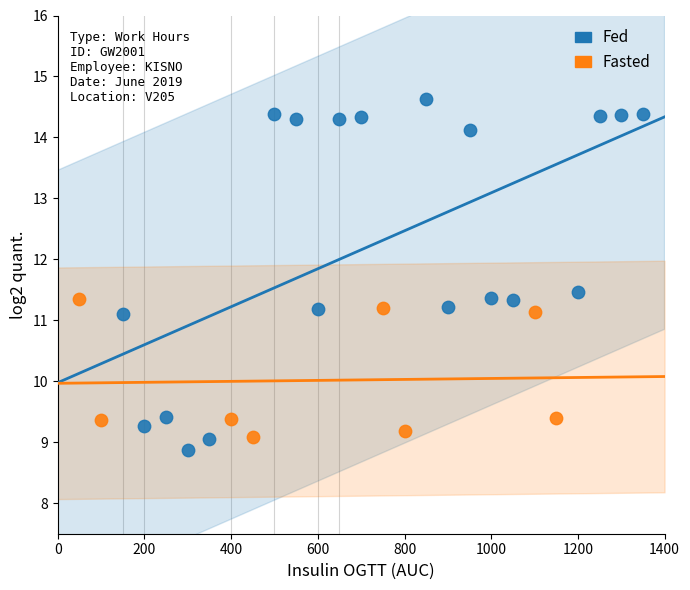

Which series contains the highest Y value?

Fed